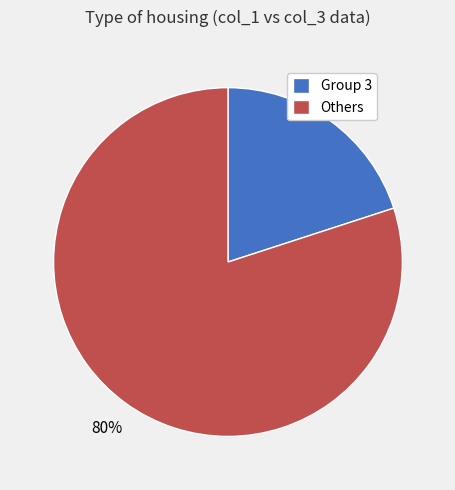

Combined, do Others and Group 3 account for over 50%?

Yes